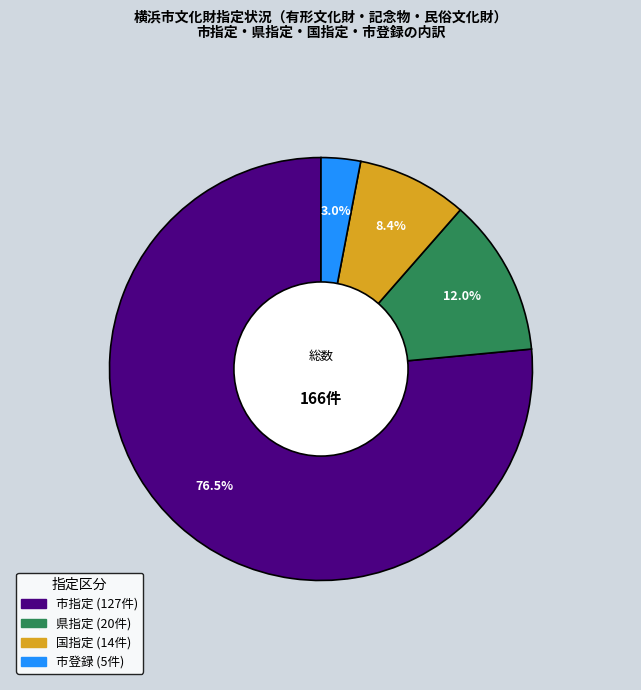

To the nearest percent, what portion does 県指定 represent?

12%